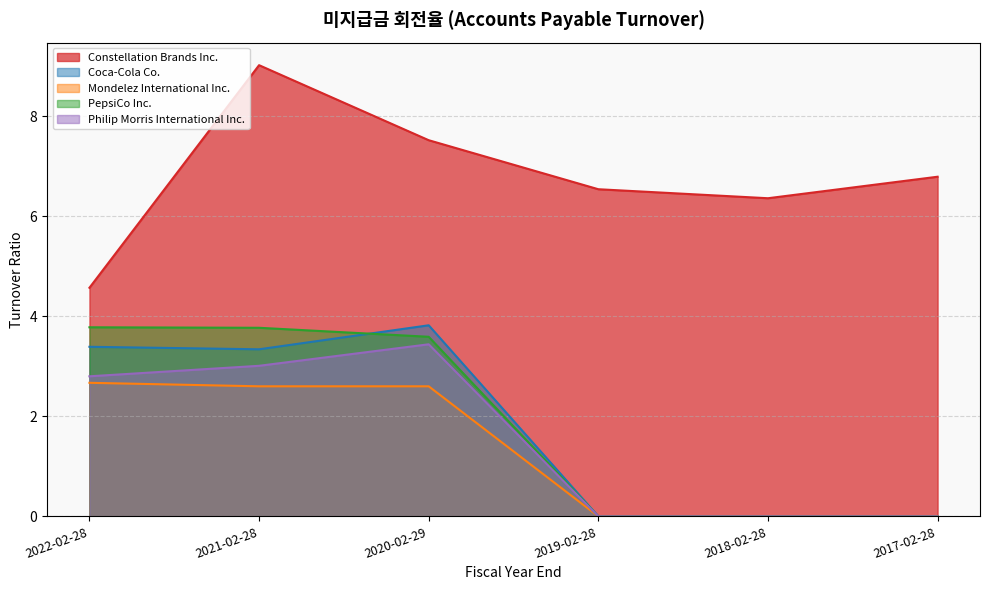

Reading right to left, extract all data points from this chart.

Constellation Brands Inc.: 6.8	6.4	6.5	7.5	9.0	4.6
Coca-Cola Co.: 0.0	0.0	0.0	3.8	3.3	3.4
Mondelez International Inc.: 0.0	0.0	0.0	2.6	2.6	2.7
PepsiCo Inc.: 0.0	0.0	0.0	3.6	3.8	3.8
Philip Morris International Inc.: 0.0	0.0	0.0	3.4	3.0	2.8